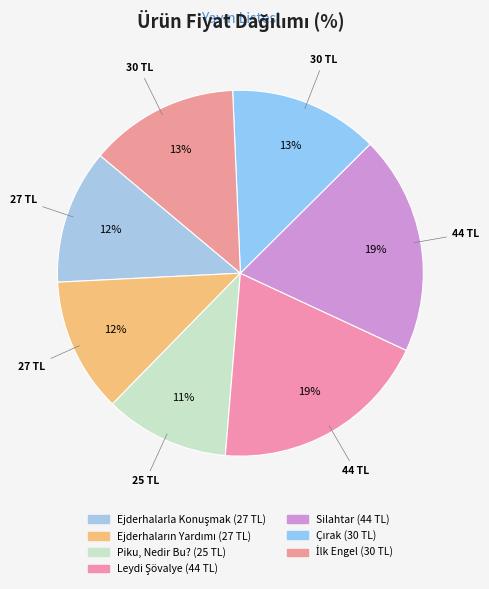

How many slices are in this pie chart?

7